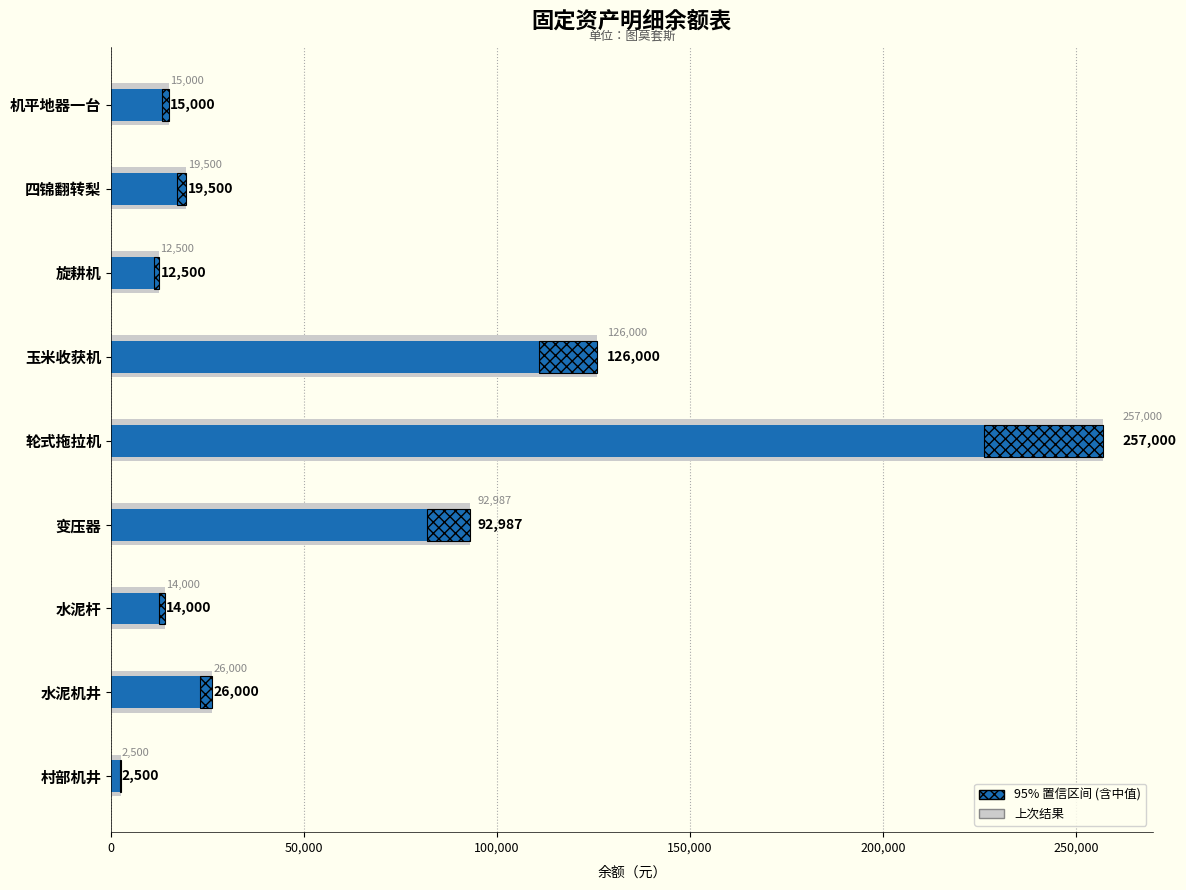

Which label corresponds to the smallest value in the chart?

村部机井